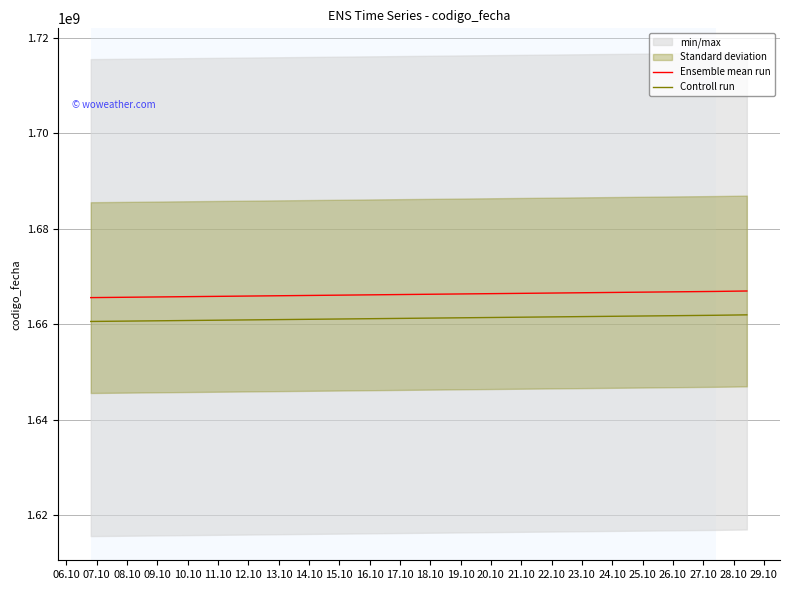

What is the minimum value for Controll run?

1660570197